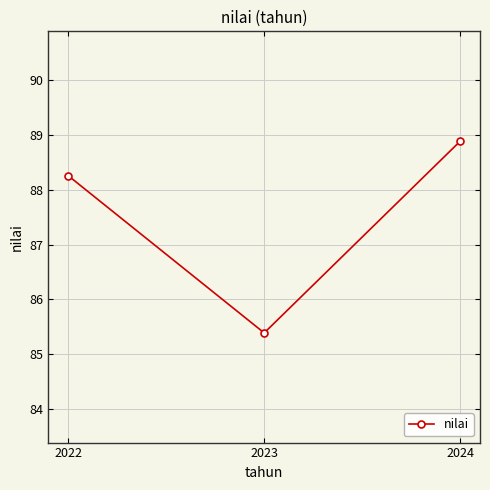

What is the maximum value shown in the chart?

88.9